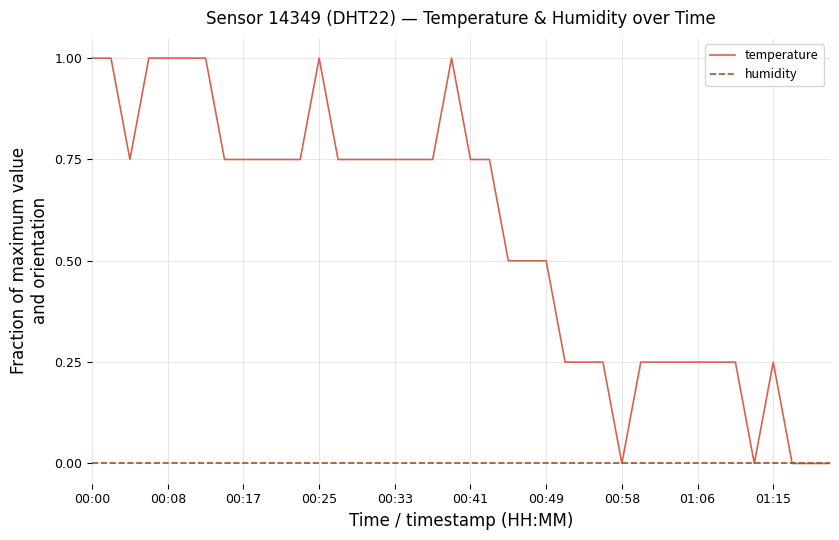

What is the maximum value for temperature?

1.0